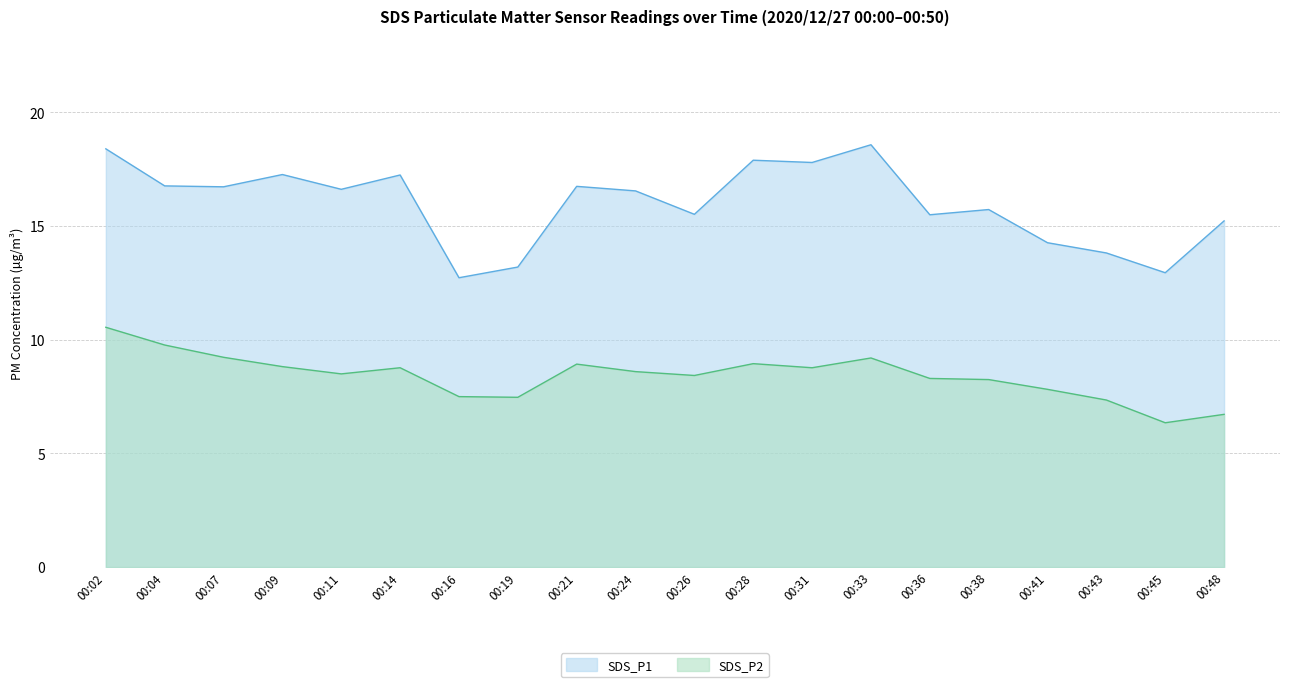

At which category is the sum across all series the highest?

00:02